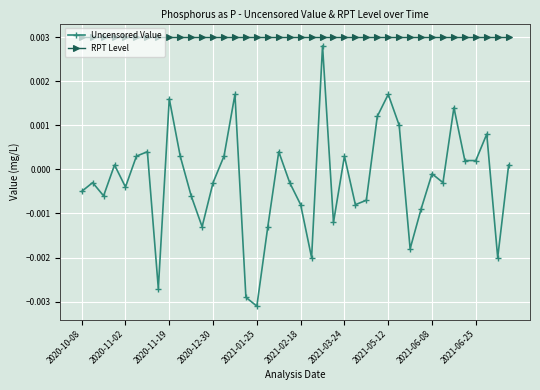

At how many categories does at least one series exceed 0?

40